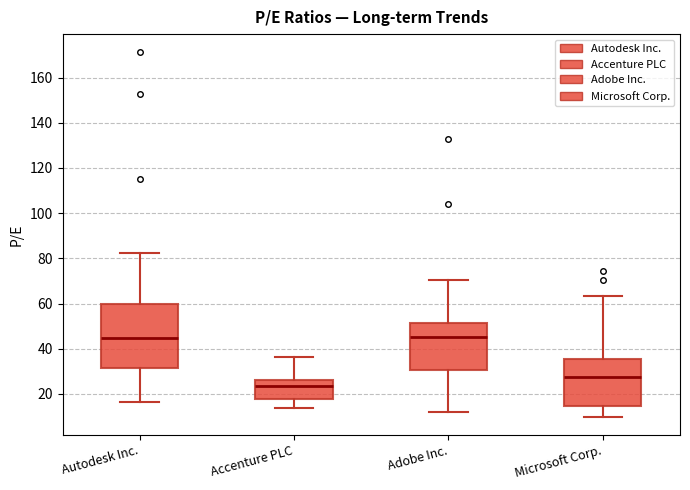

Which box has the lowest median line?

Accenture PLC